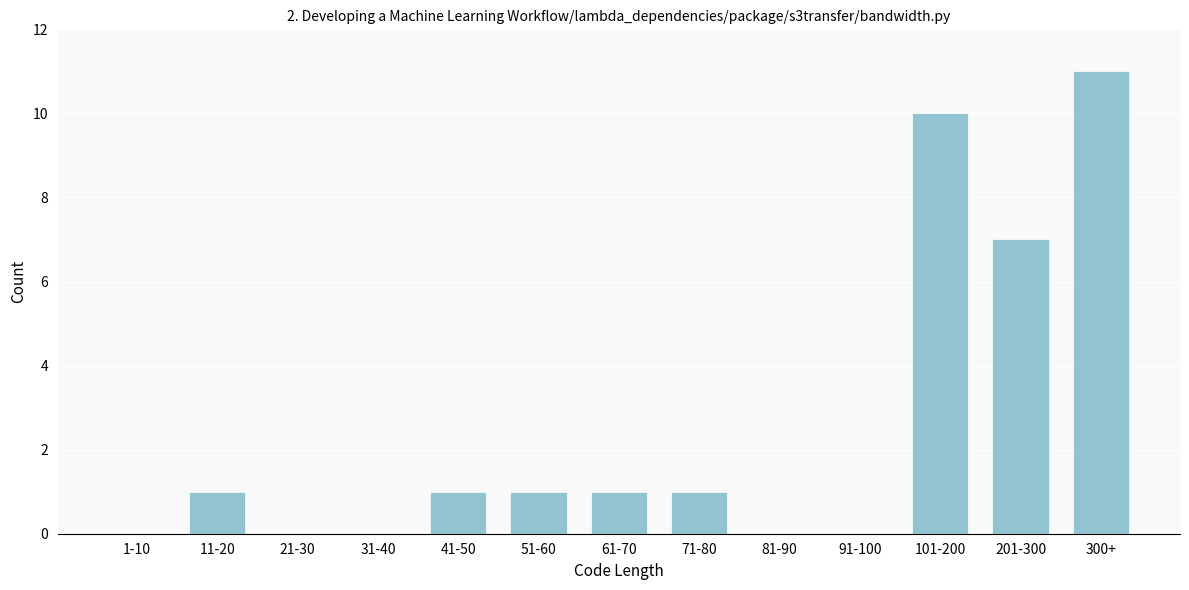

Reading left to right, list all the values displayed in this chart.

1-10=0	11-20=1	21-30=0	31-40=0	41-50=1	51-60=1	61-70=1	71-80=1	81-90=0	91-100=0	101-200=10	201-300=7	300+=11